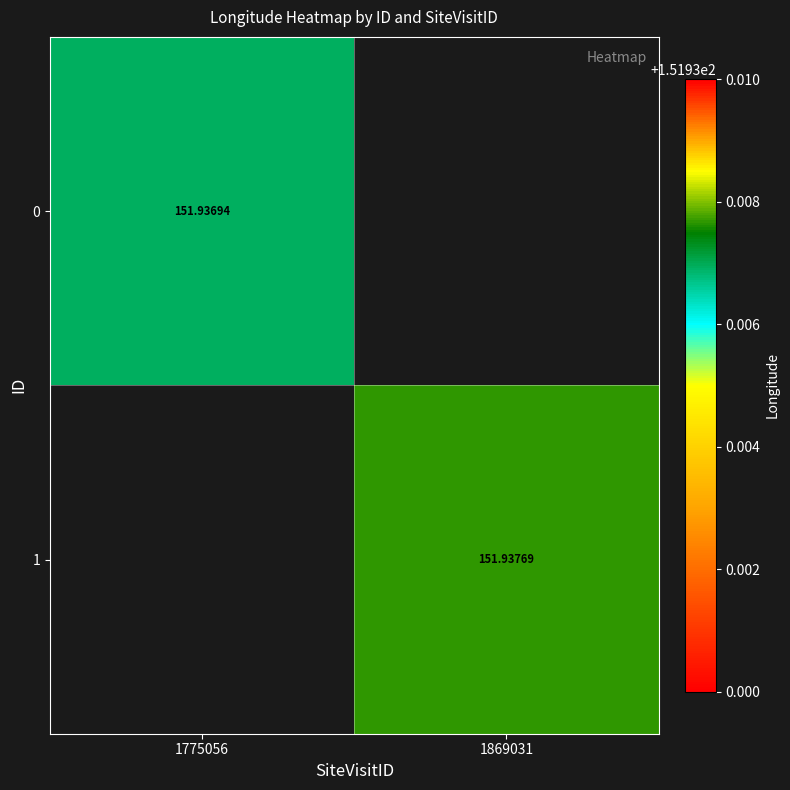

What is the smallest value displayed?

151.9